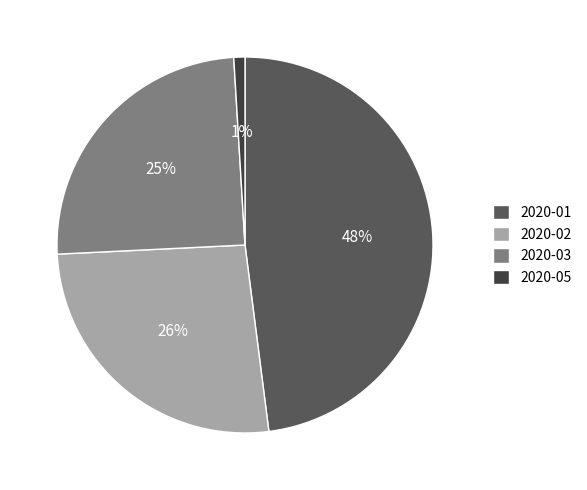

Rank the categories by value from highest to lowest.

2020-01, 2020-02, 2020-03, 2020-05